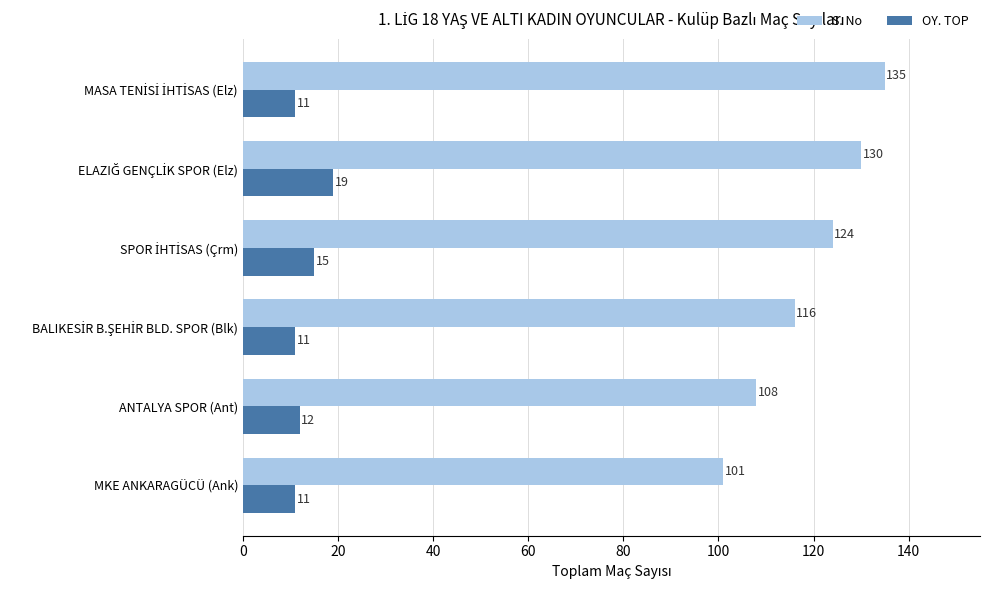

Count the number of categories in the chart.

6